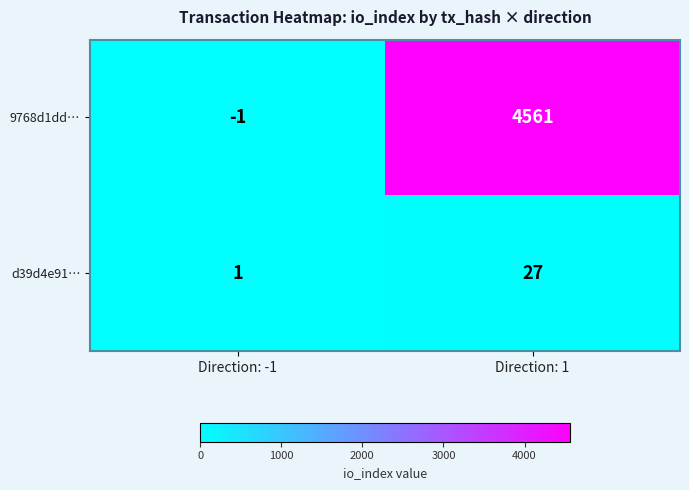

The value of d39d4e91… at Direction: 1 is 12. True or false?

False